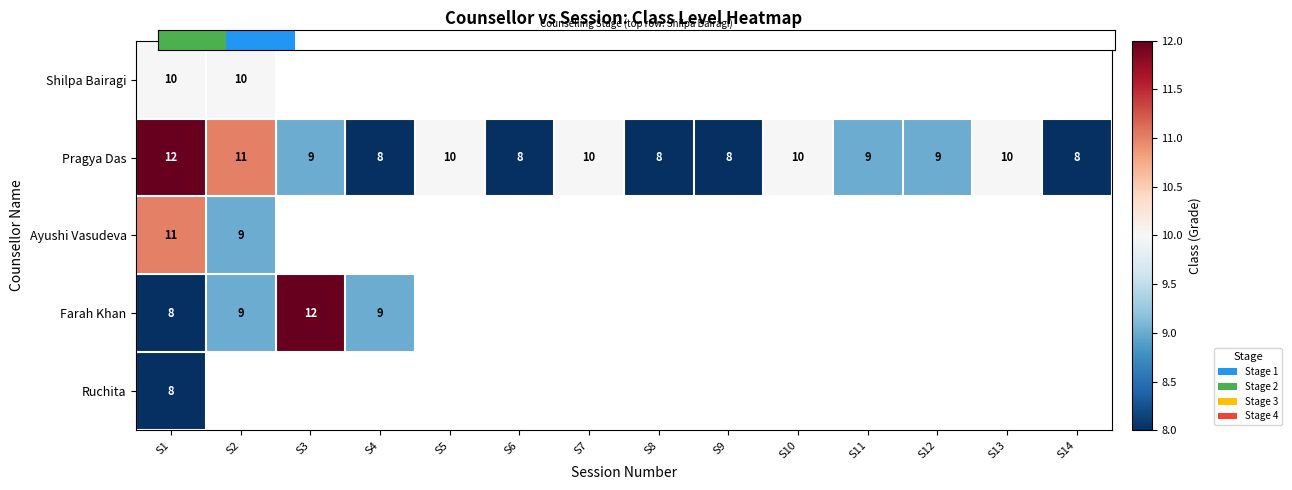

How many distinct data groups are displayed?

5